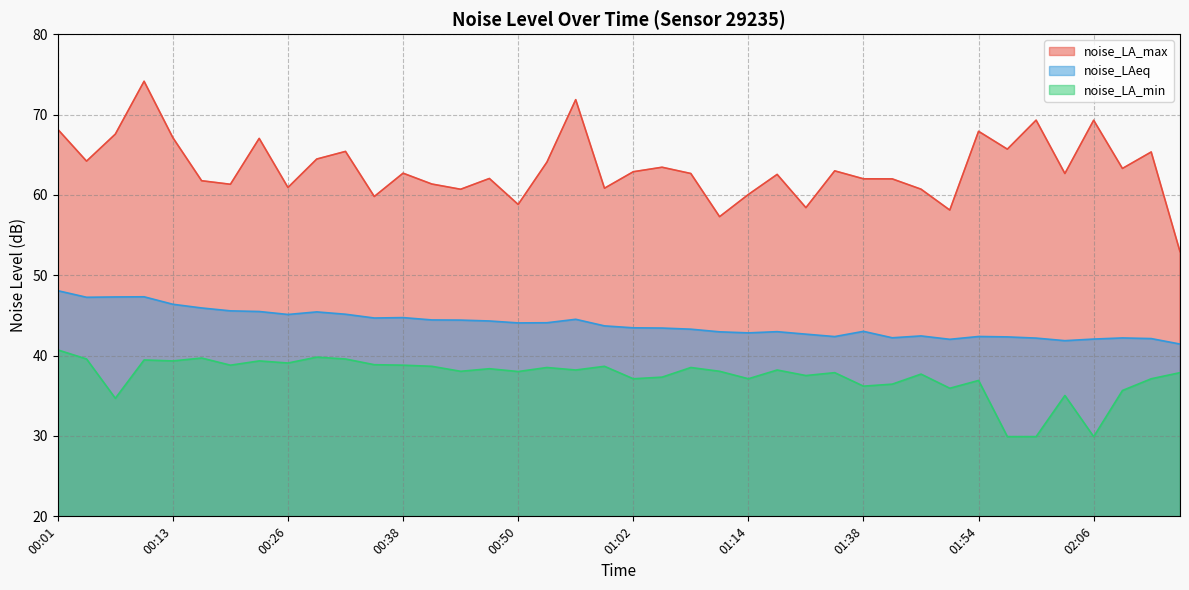

True or false: noise_LA_max has a value of 38.1 at 00:44.

False